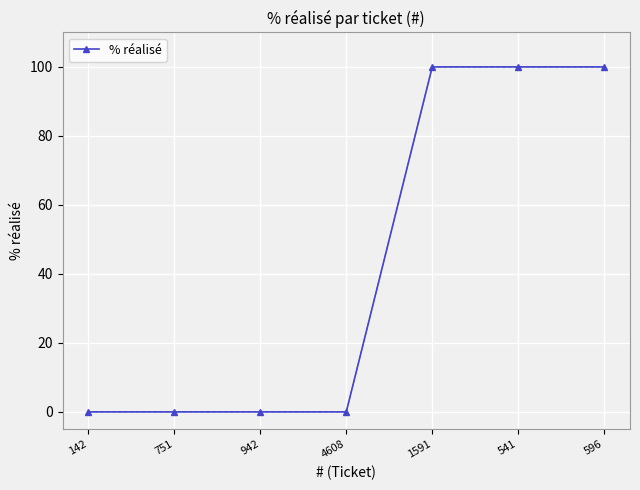

What is the sum of all values?

300